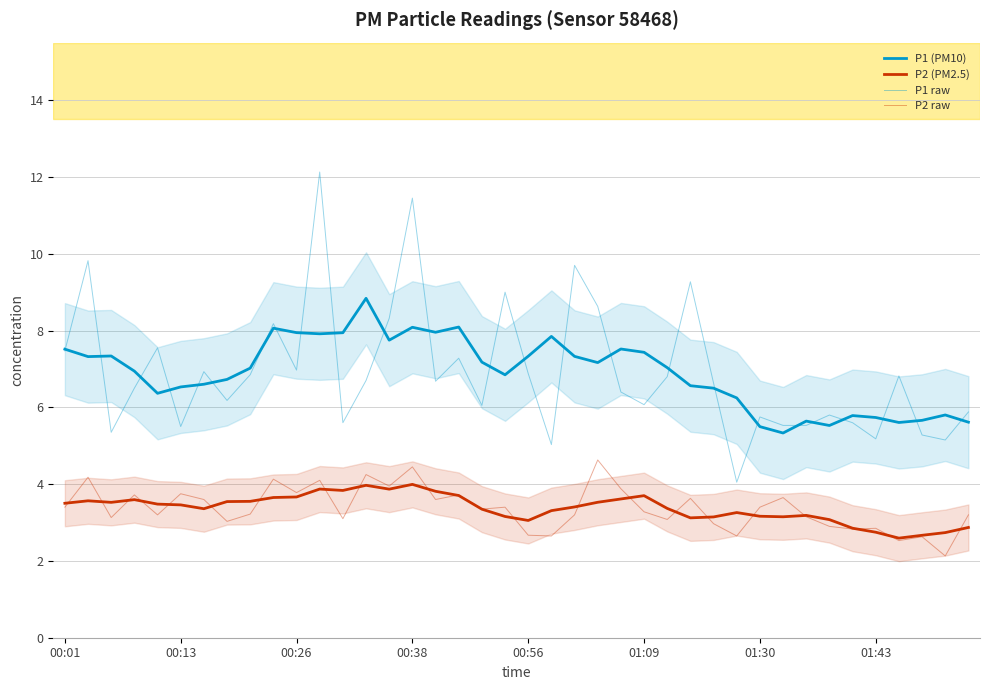

What is the average value of the P1 raw series?

6.9